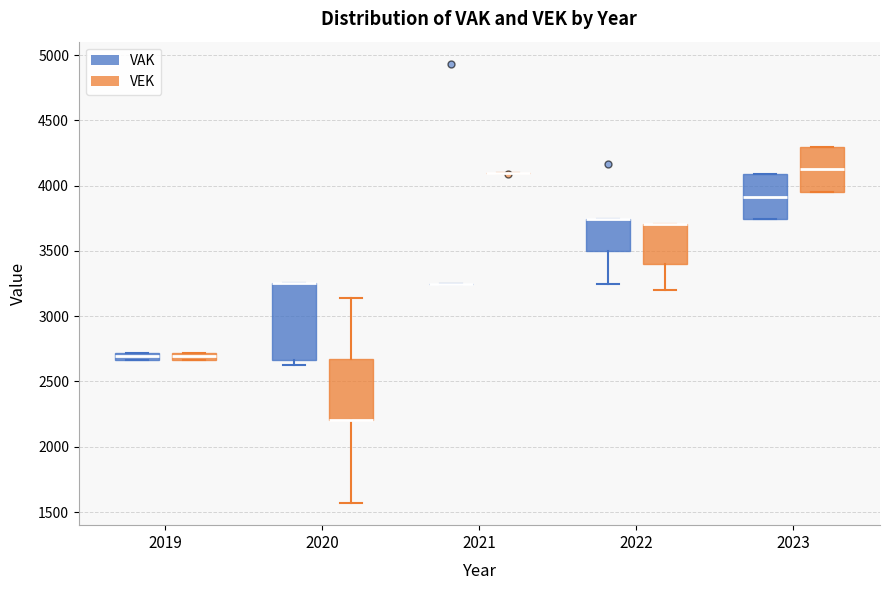

Comparing the boxes themselves (not the whiskers), which one is the tallest?

2020 (VAK)